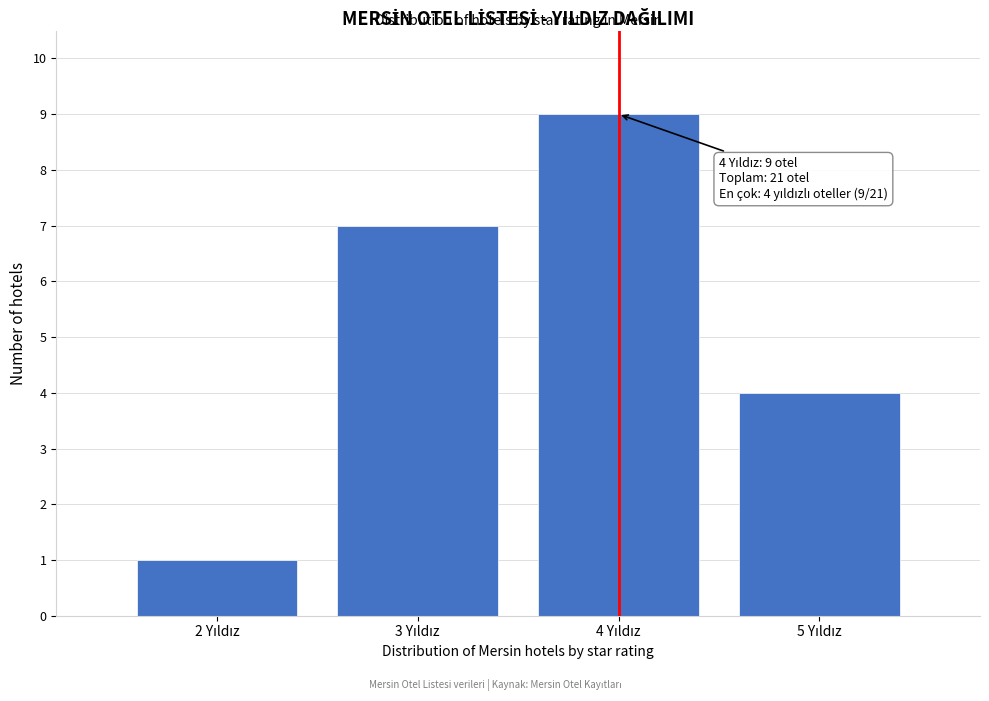

Over which range of the x-axis is the bar tallest?

3.5 to 4.5